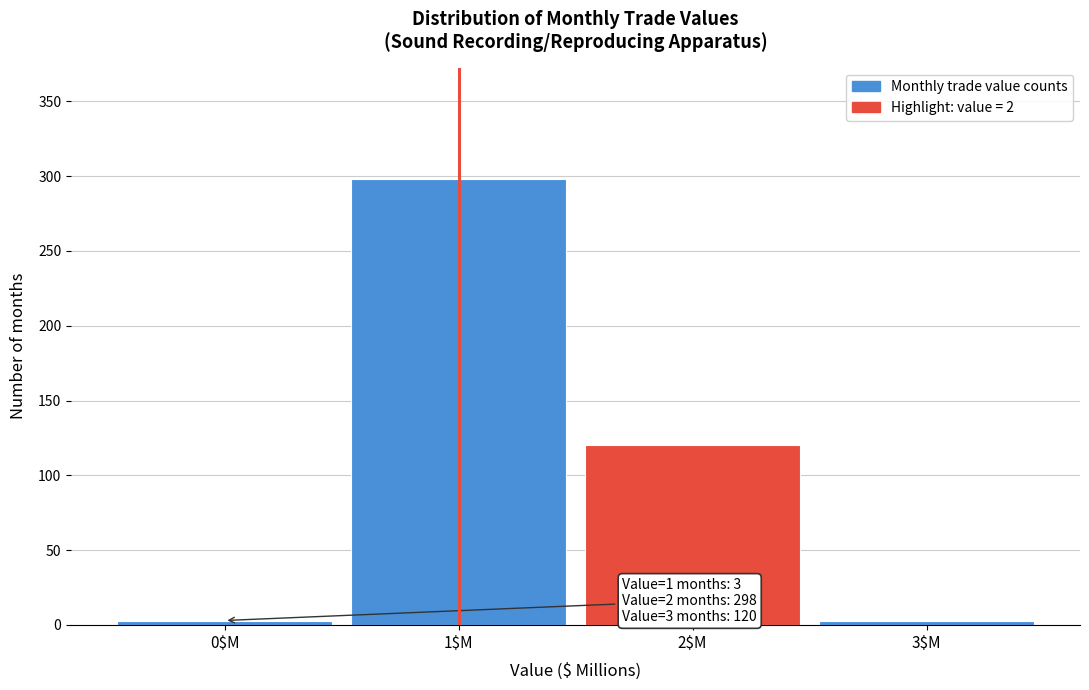

Reading right to left, transcribe all the data shown in this chart.

3	120	298	3